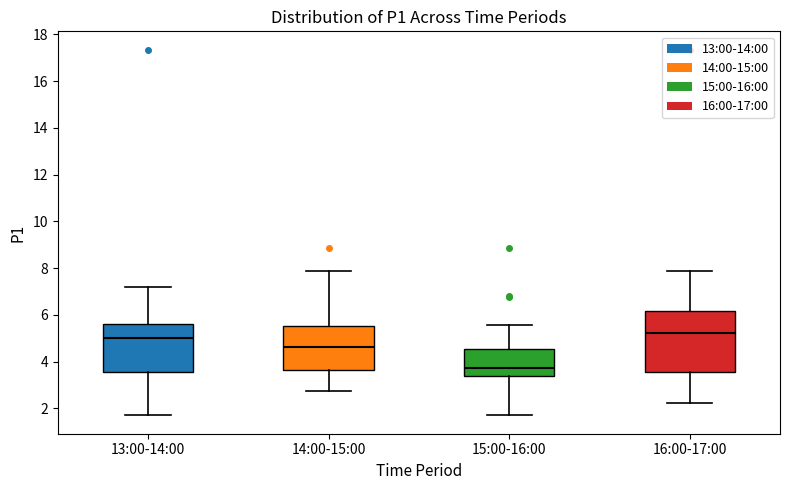

Where is the lower edge of the box for 14:00-15:00 on the y-axis? The values are not printed on the chart, so give them approximately, as read against the axis.

3.6